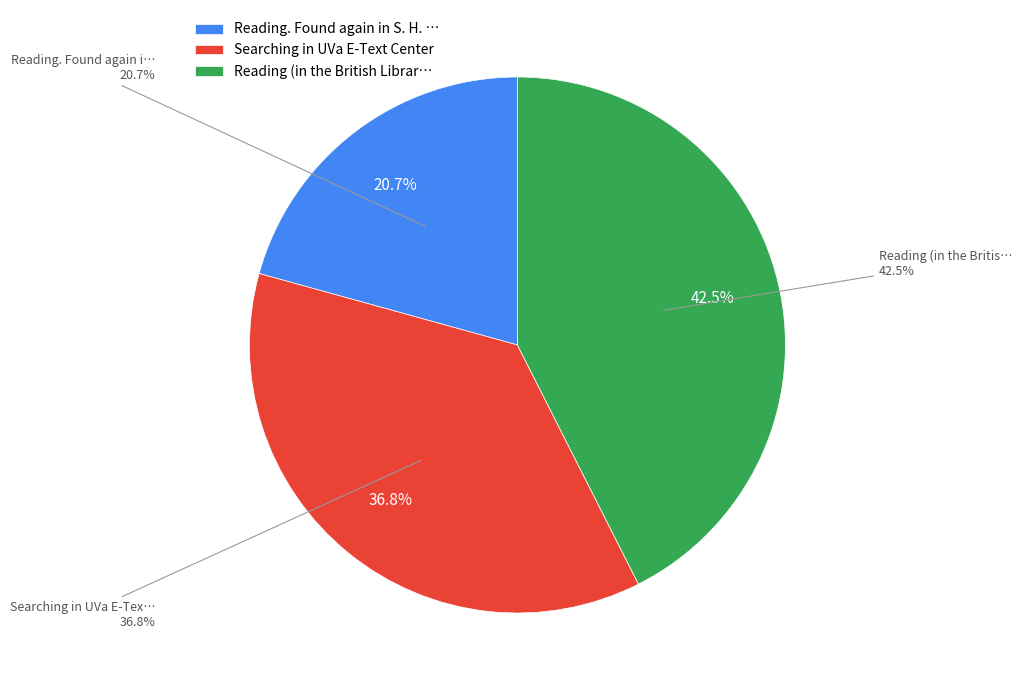

Which category has the smallest portion of the pie?

Reading. Found again in S. H. Clark's